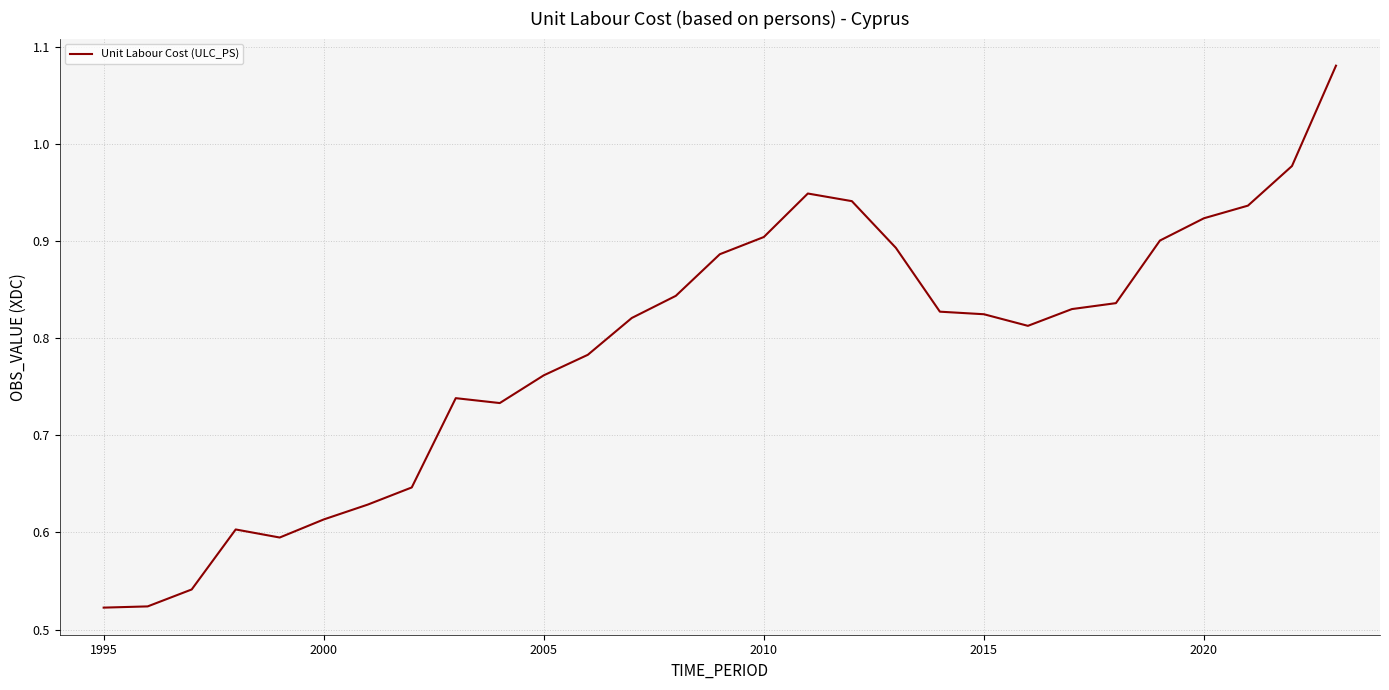

Is this an area chart (filled region under the line)?

No